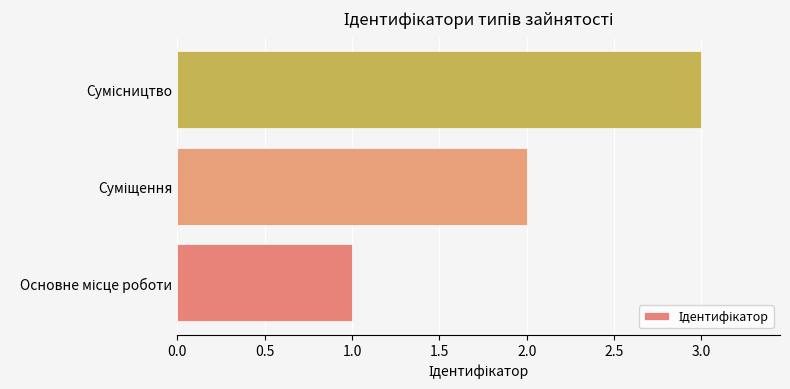

Does the chart contain stacked bars?

No